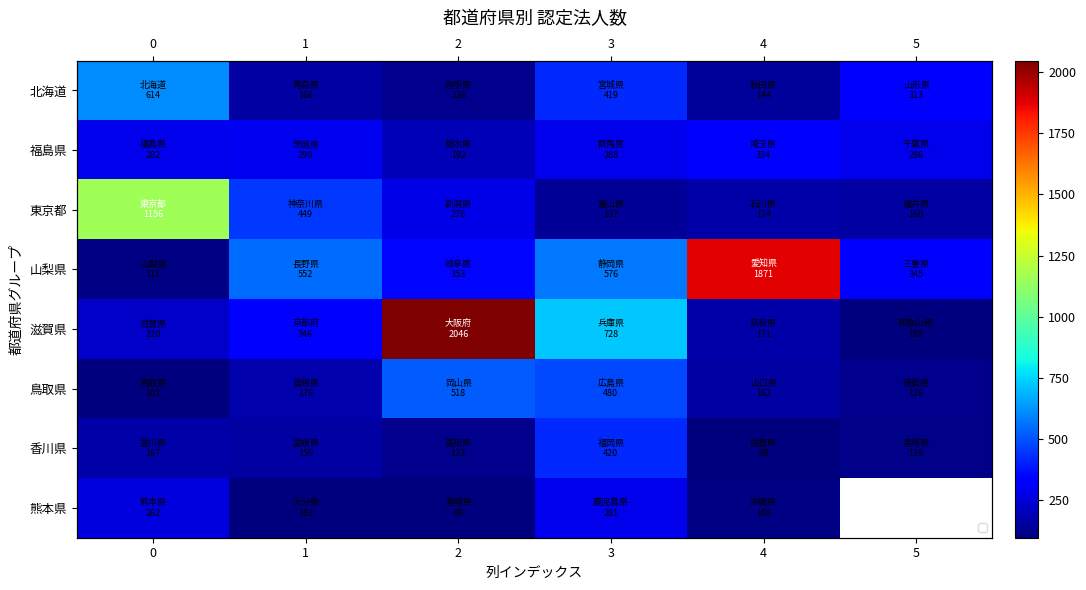

What is the difference between the highest and lowest values at 1?

449.0